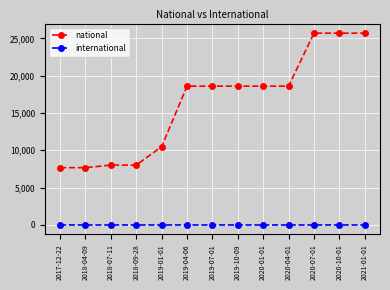

Which series has the largest total across all categories?

national